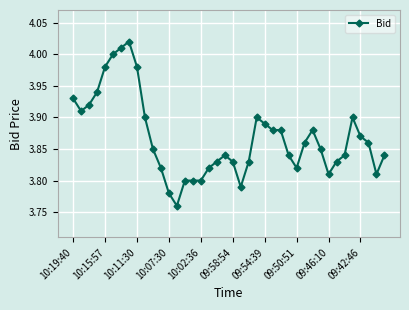

What is the sum of all values?

154.7